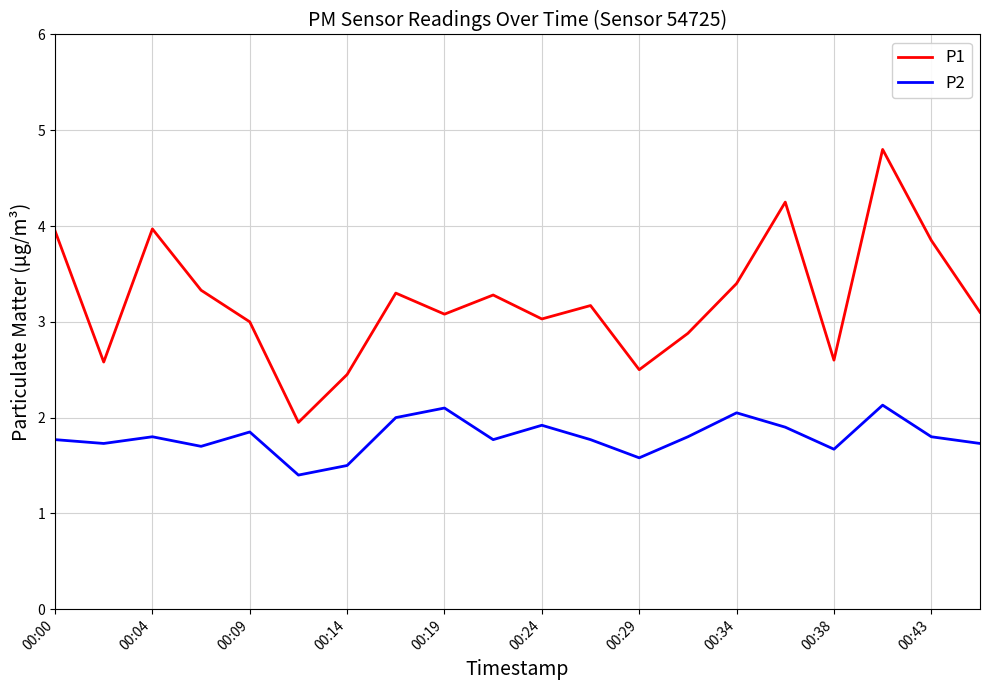

Which series has the largest total across all categories?

P1